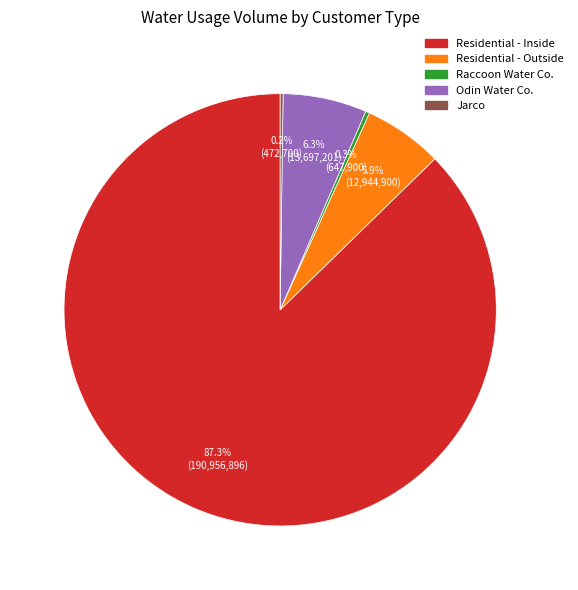

How much of the chart is everything except Residential - Outside?

94.1%